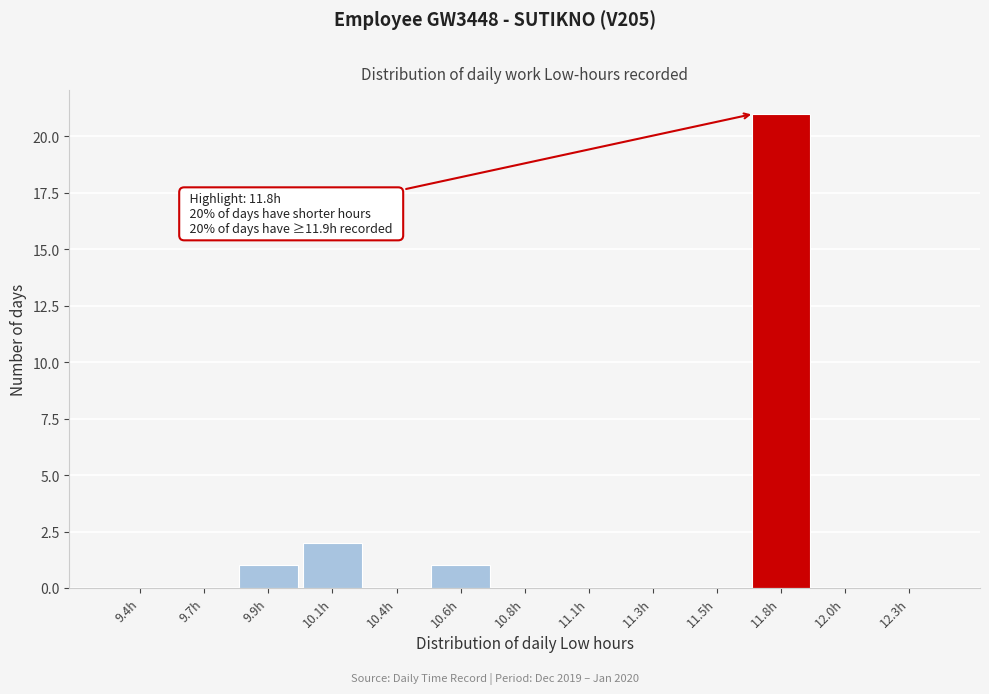

Reading right to left, list all the values displayed in this chart.

12.3h=0	12.0h=0	11.8h=21	11.5h=0	11.3h=0	11.1h=0	10.8h=0	10.6h=1	10.4h=0	10.1h=2	9.9h=1	9.7h=0	9.4h=0